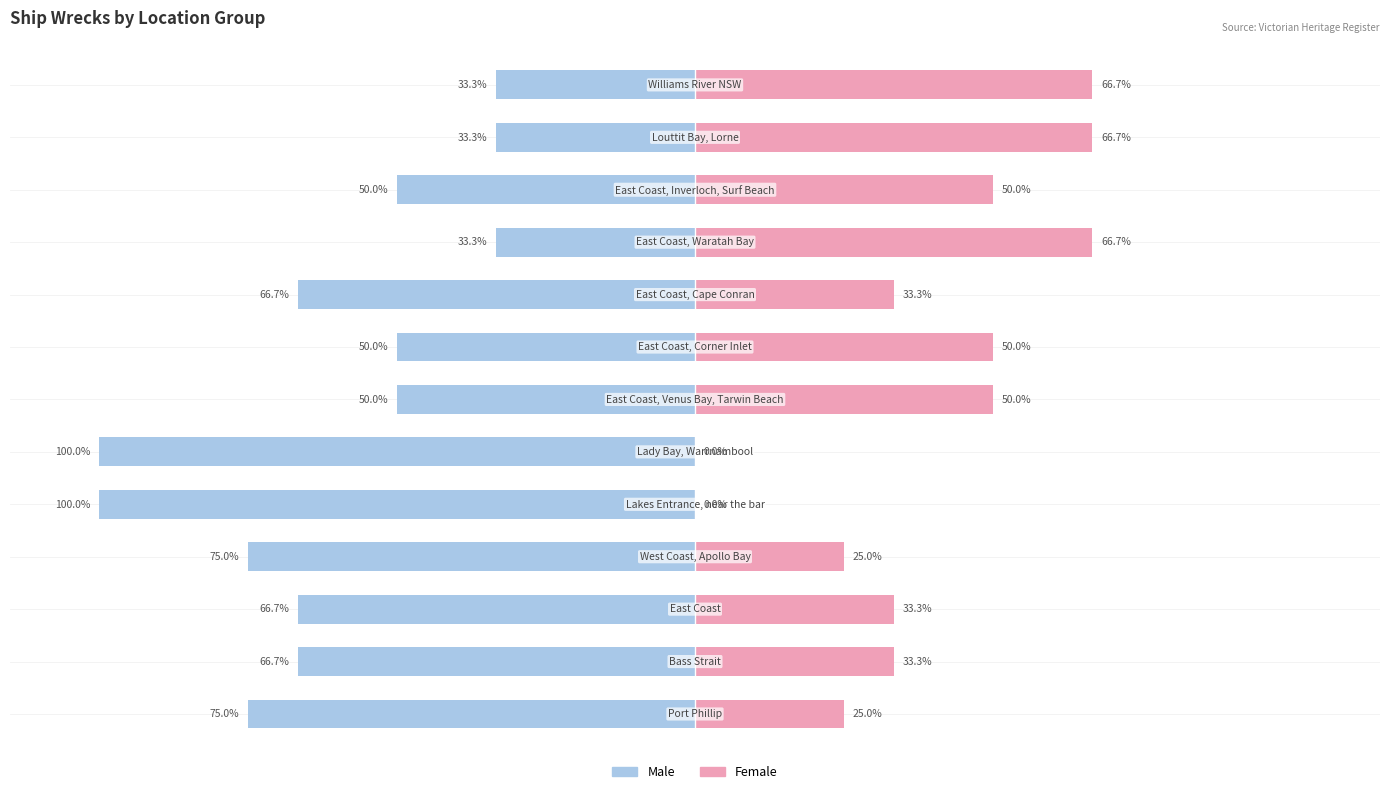

Does the chart contain any negative values?

Yes